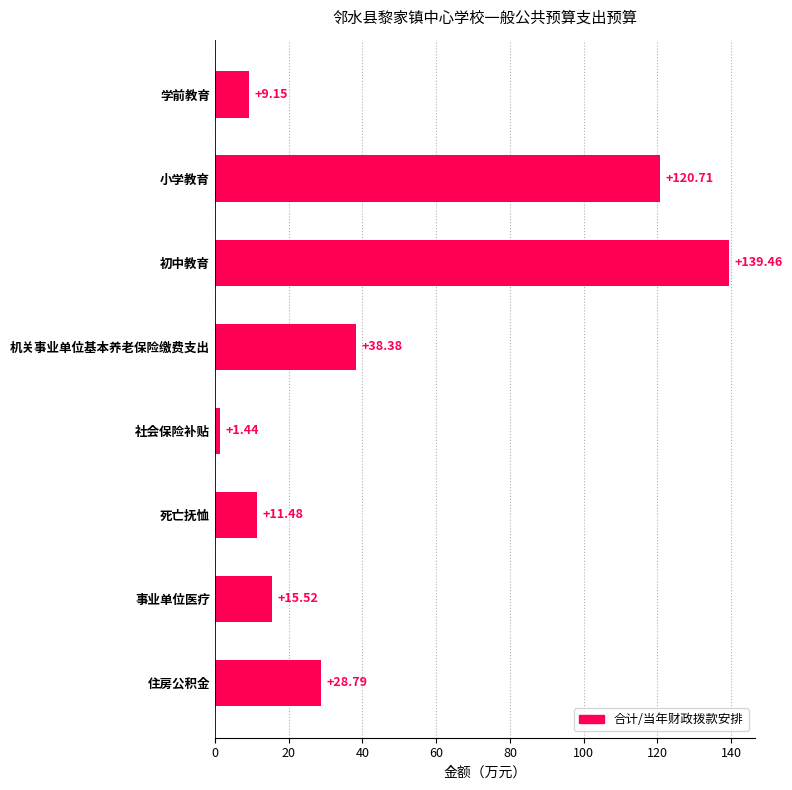

What is the label of the 4th bar from the bottom?

社会保险补贴